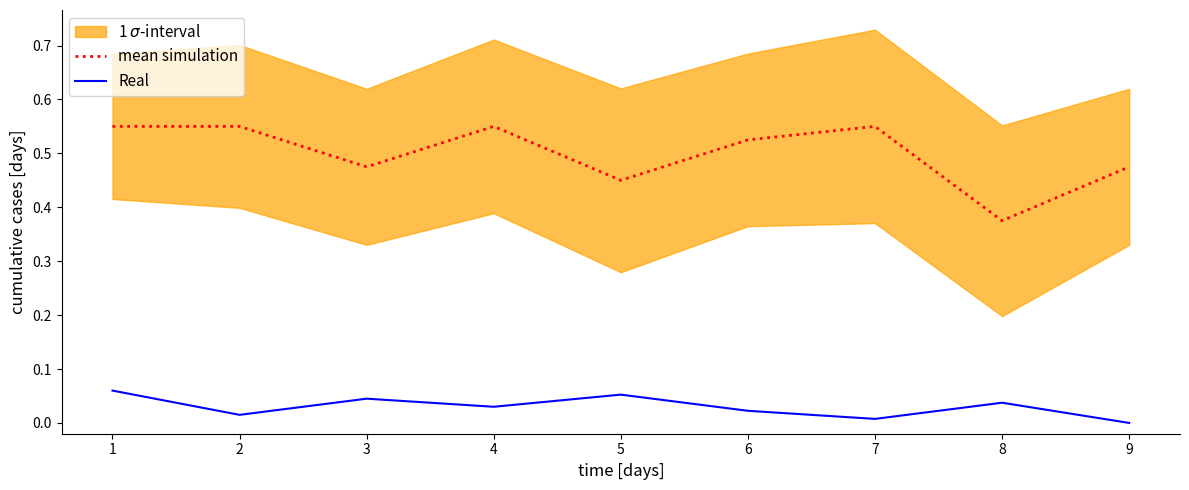

True or false: mean simulation and Real cross at least once.

False